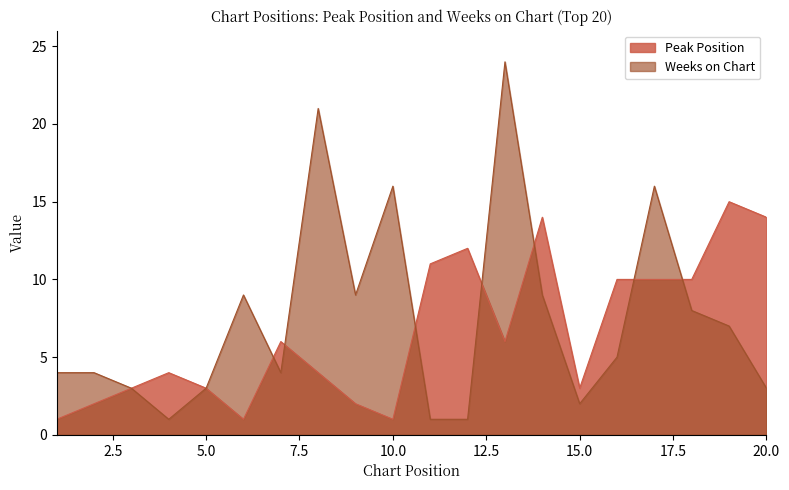

What is the value of the Weeks on Chart point at the 18th from the left?

8